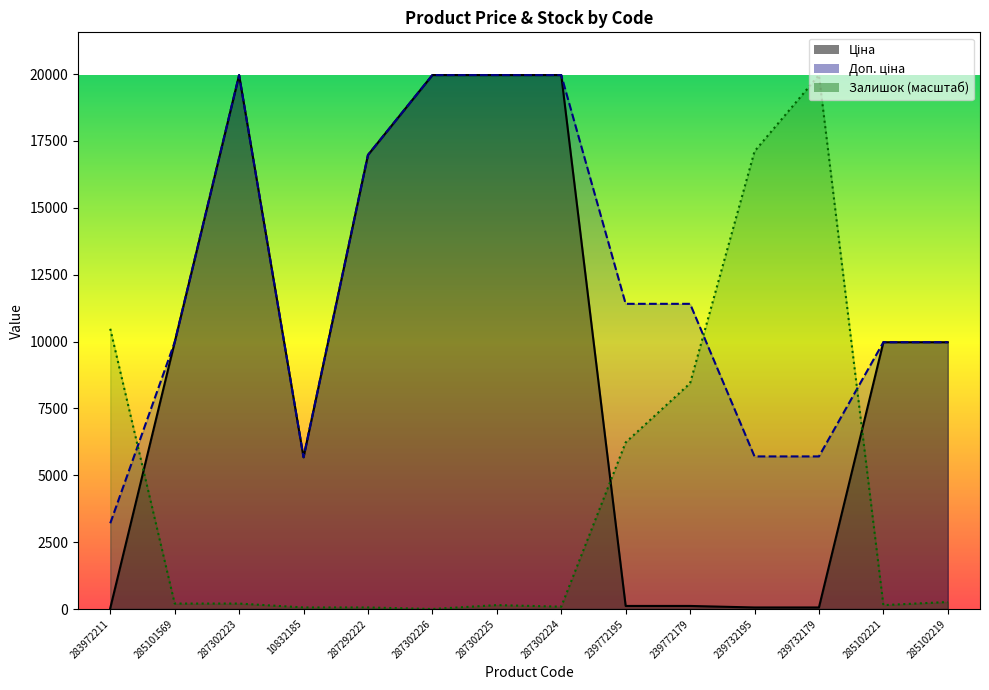

What is the difference between the second highest and minimum values in the Ціна series?

19932.1